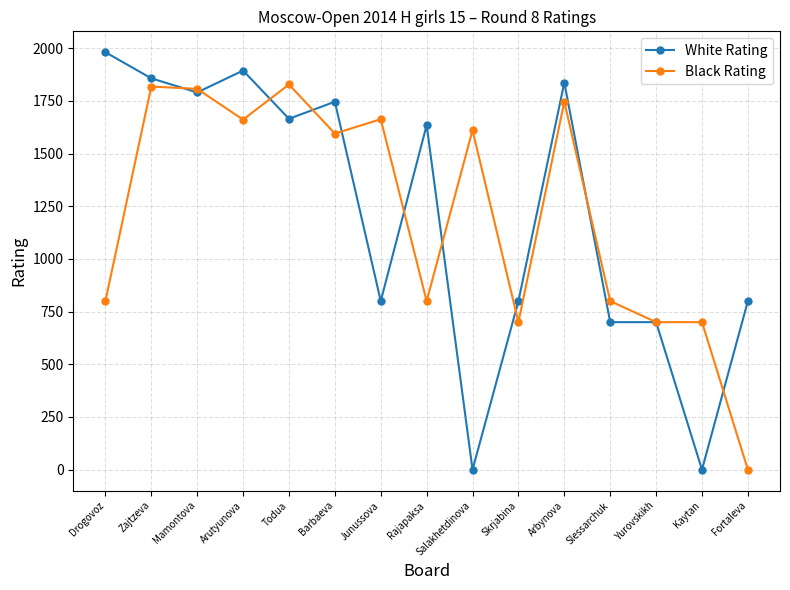

Is the value of Black Rating at Mamontova greater than the value of White Rating at Slessarchuk?

Yes